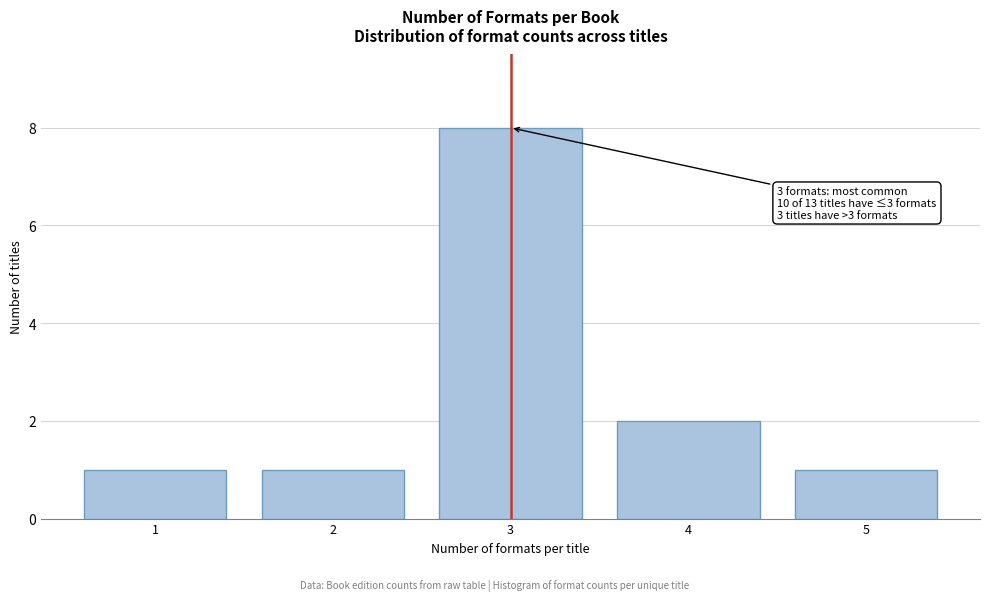

Reading right to left, what are all the values shown in this chart?

5=1	4=2	3=8	2=1	1=1